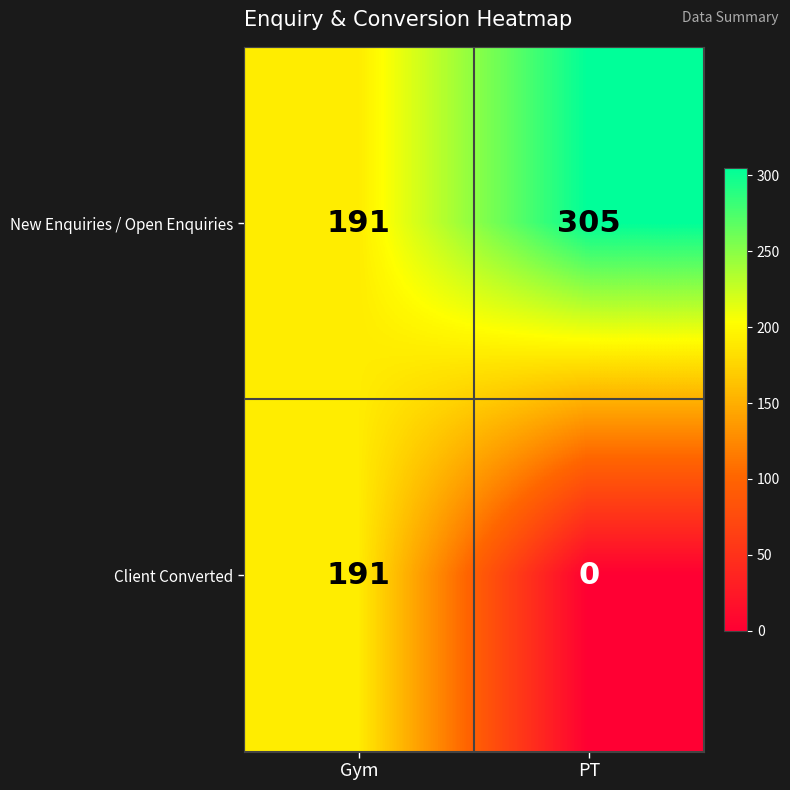

At which label does Client Converted reach its minimum?

PT